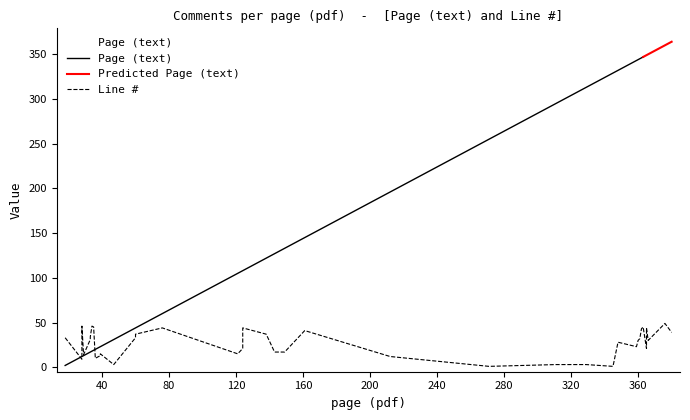

Which series has the largest range (max minus min)?

Page (text)